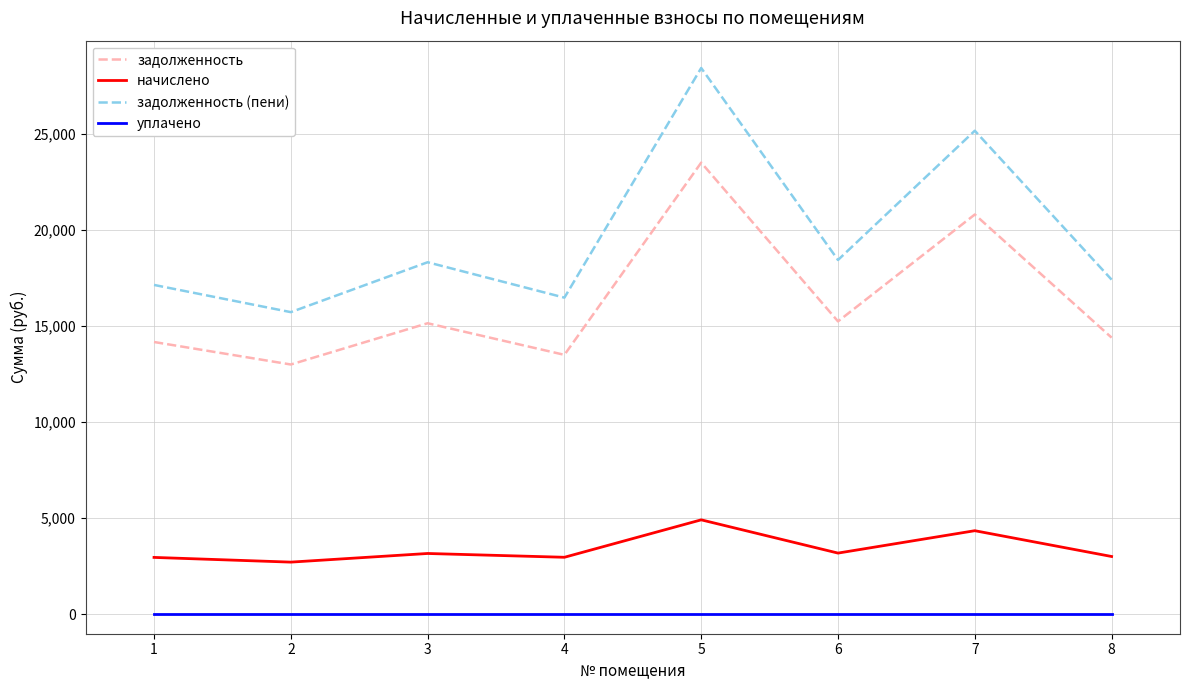

Which series changed the most between 2 and 3?

задолженность (пени)